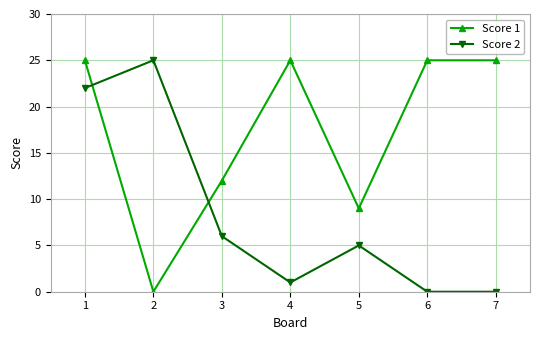

Reading left to right, what are all the values shown in this chart?

Score 1: 1=25	2=0	3=12	4=25	5=9	6=25	7=25
Score 2: 1=22	2=25	3=6	4=1	5=5	6=0	7=0